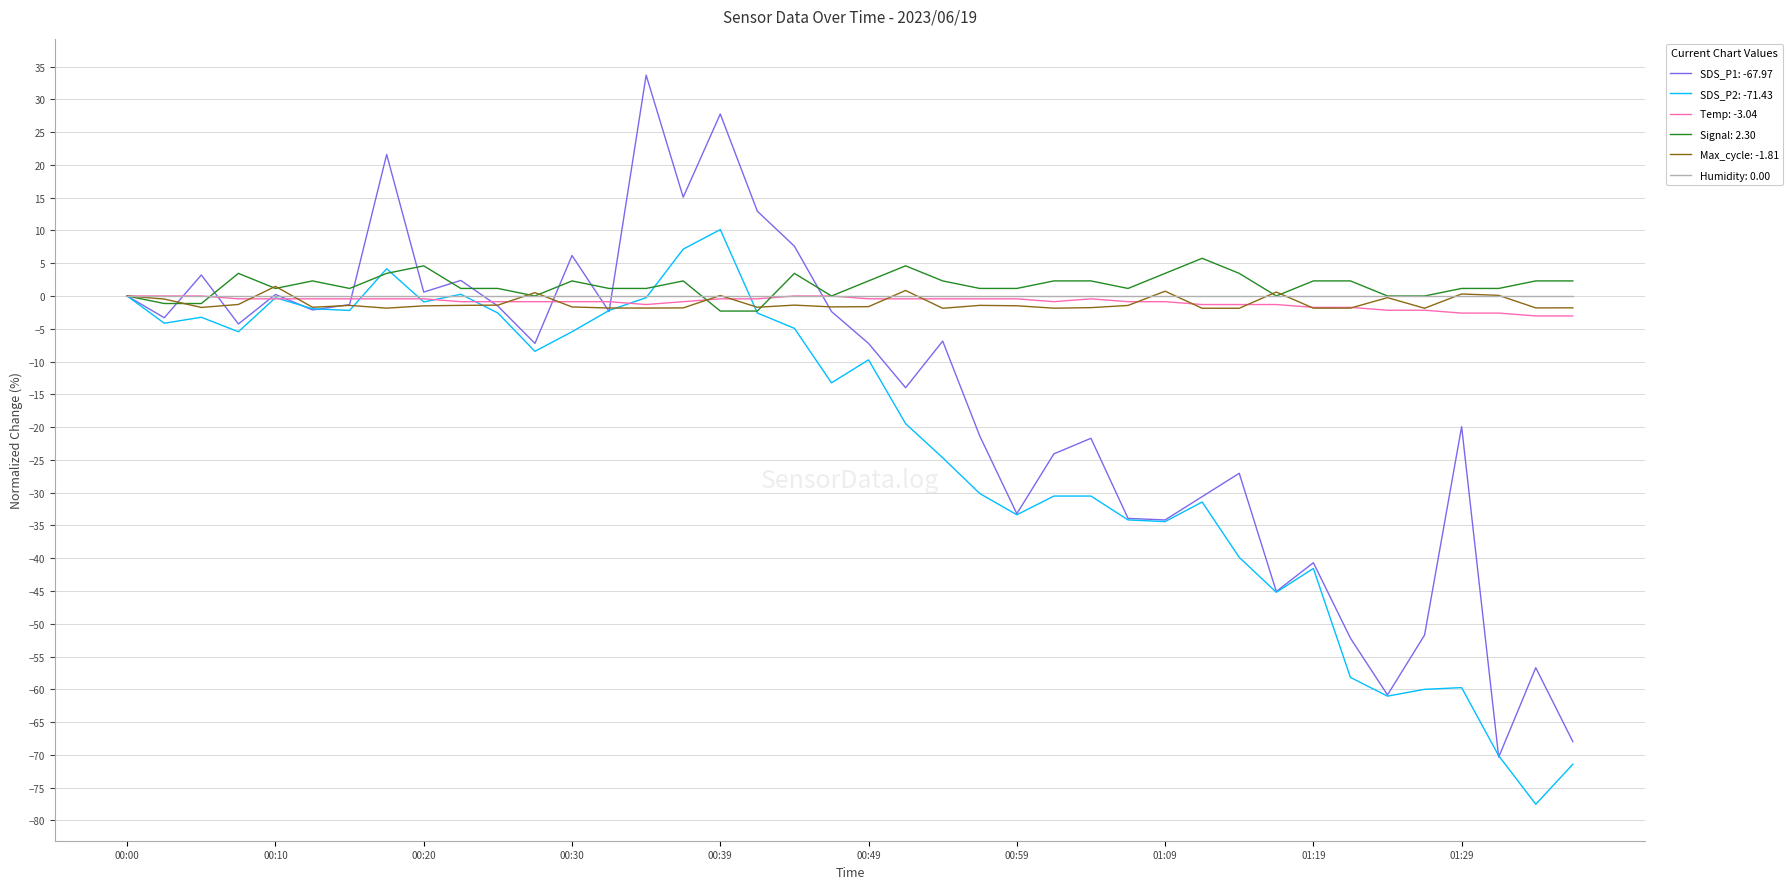

Count the number of categories in the chart.

40